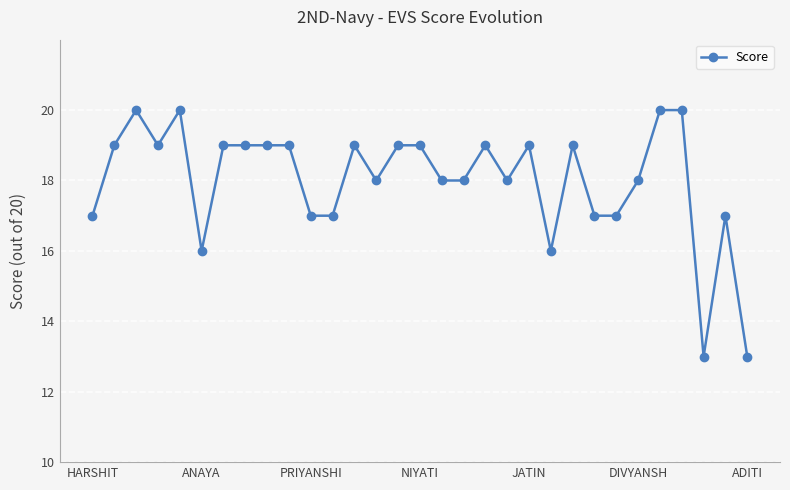

Count the values in the range 17 to 19.

23